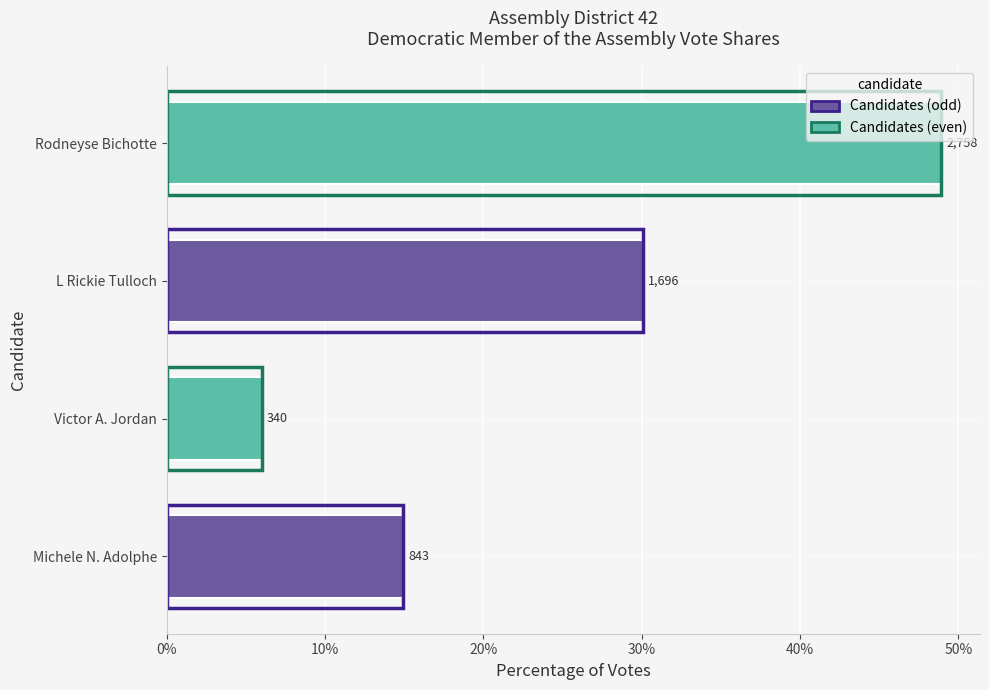

Which has a higher value, Rodneyse Bichotte or L Rickie Tulloch?

Rodneyse Bichotte